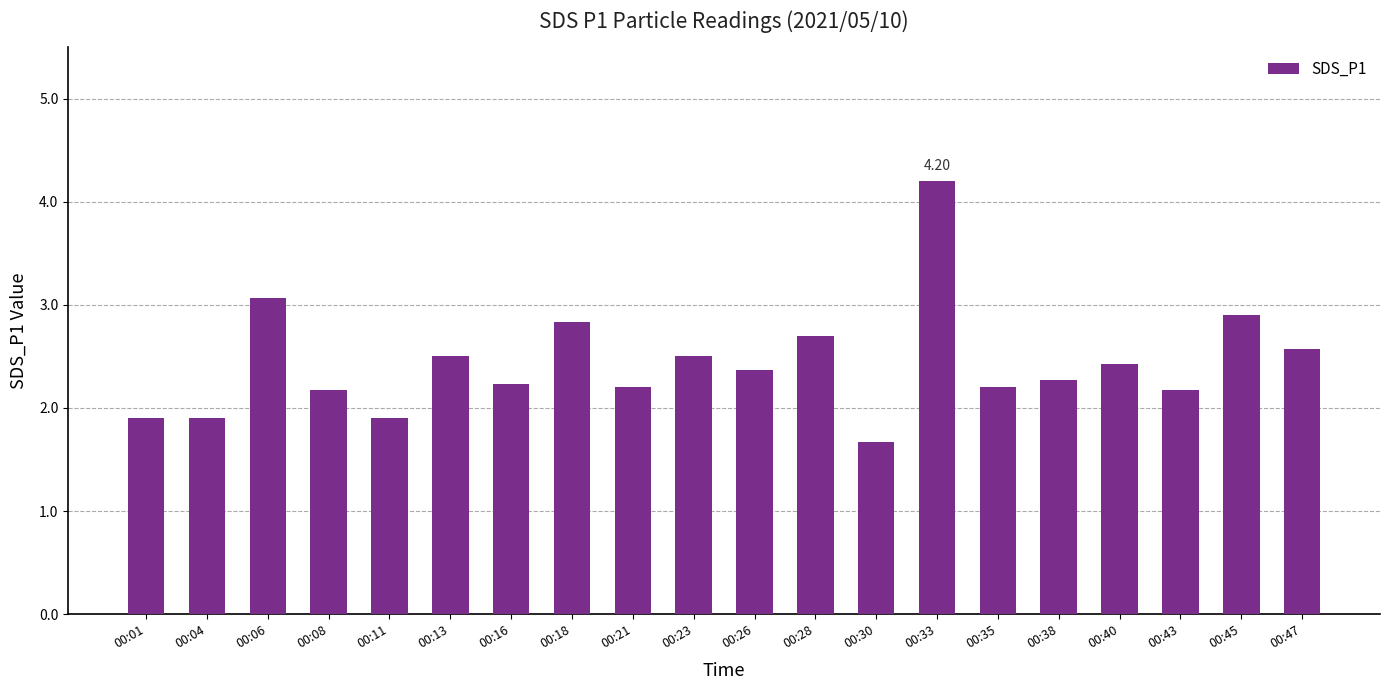

What is the greatest value displayed?

4.2